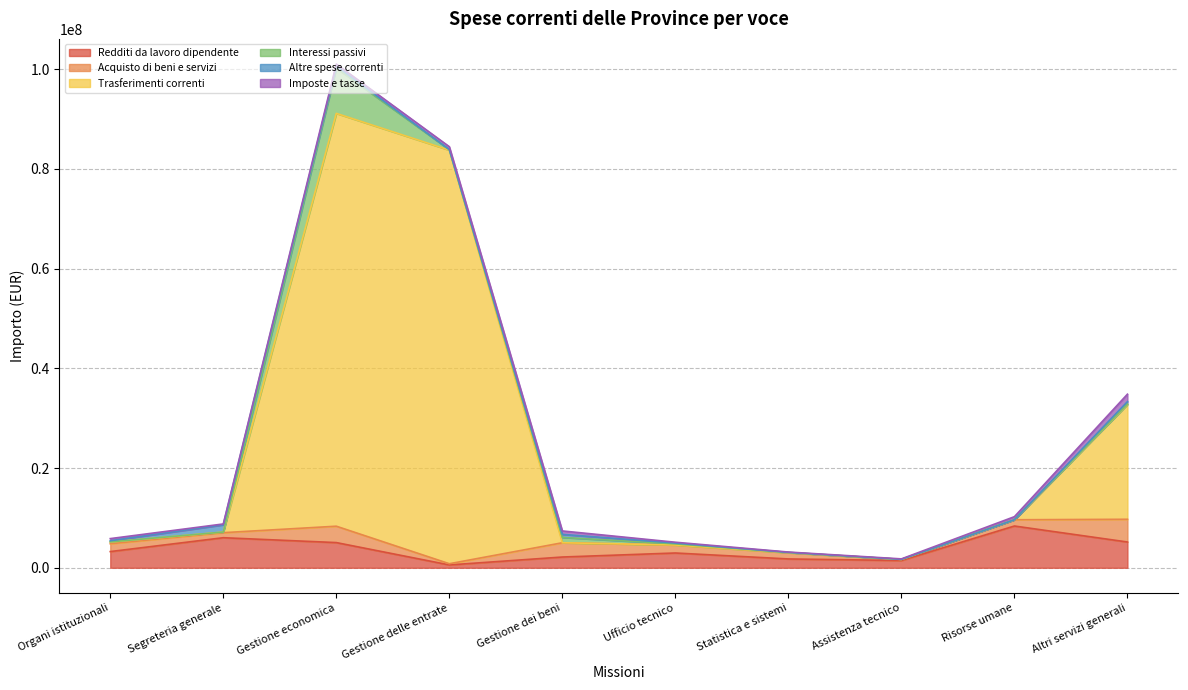

List the series in order of their peak value, highest first.

Trasferimenti correnti, Interessi passivi, Redditi da lavoro dipendente, Acquisto di beni e servizi, Imposte e tasse, Altre spese correnti